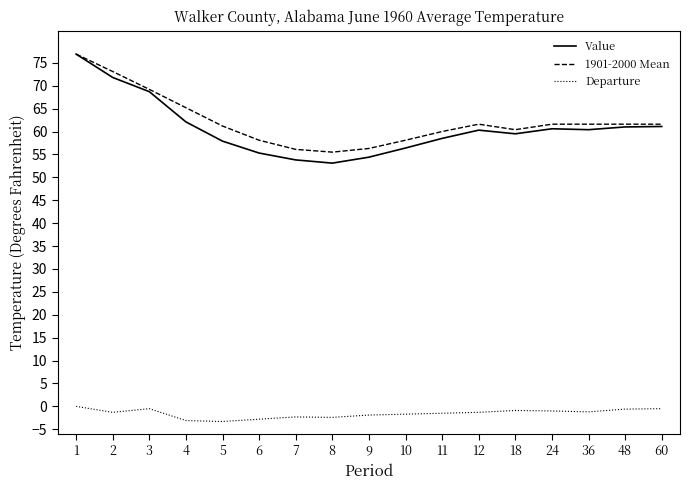

True or false: 1901-2000 Mean has more than 0 points higher than both neighbors.

True